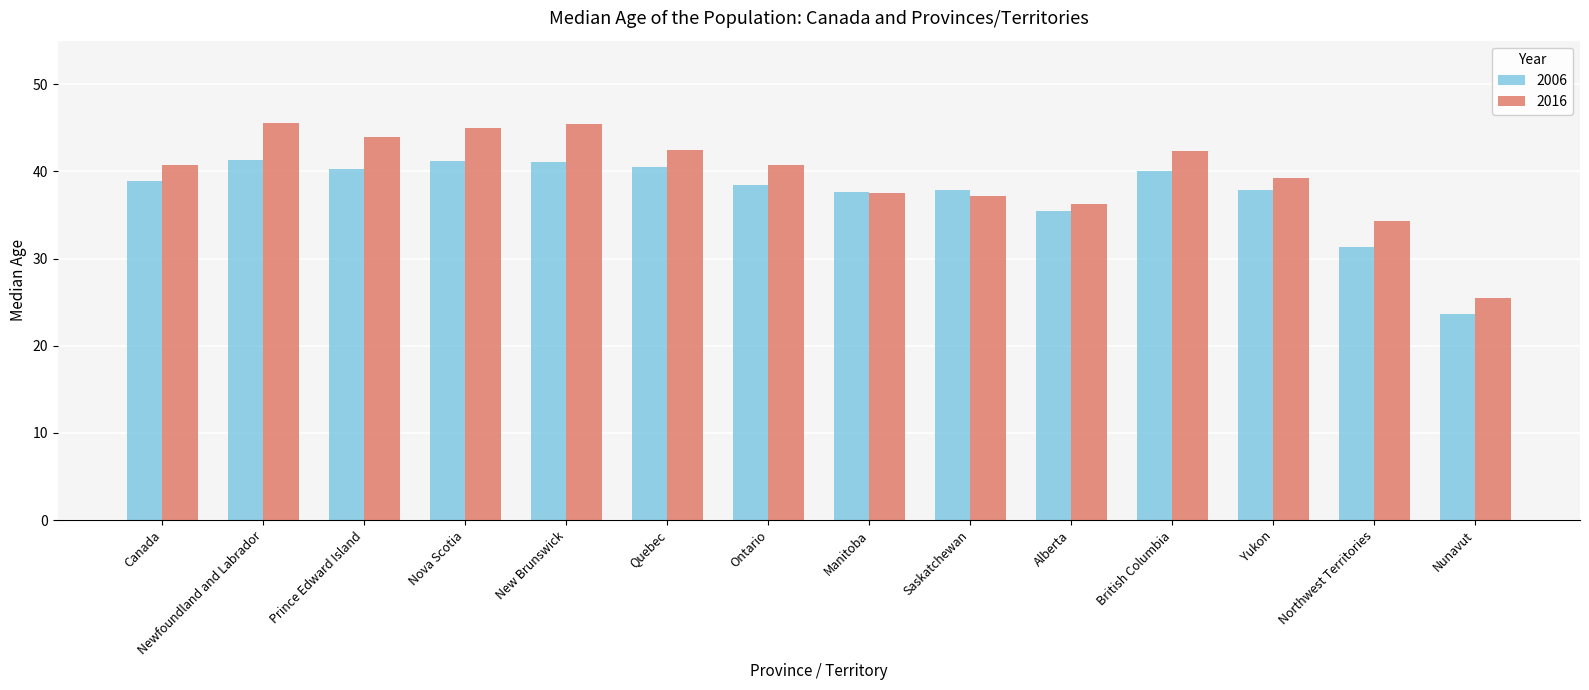

Rank the series by their maximum value, from highest to lowest.

2016, 2006